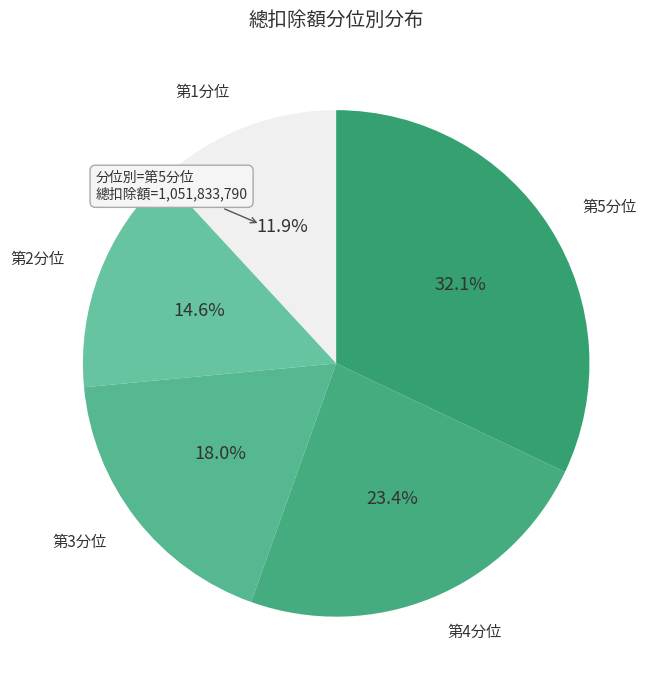

What is the smallest slice in the pie chart?

第1分位